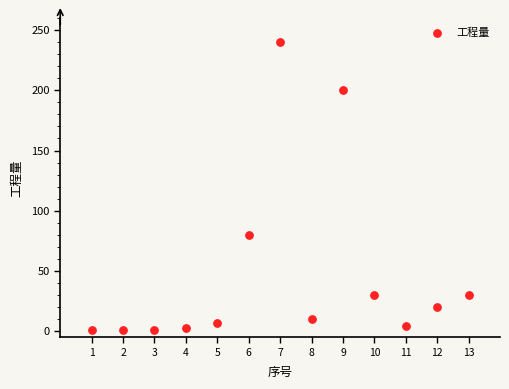

What Y value in the scatter plot is closest to 120?

80